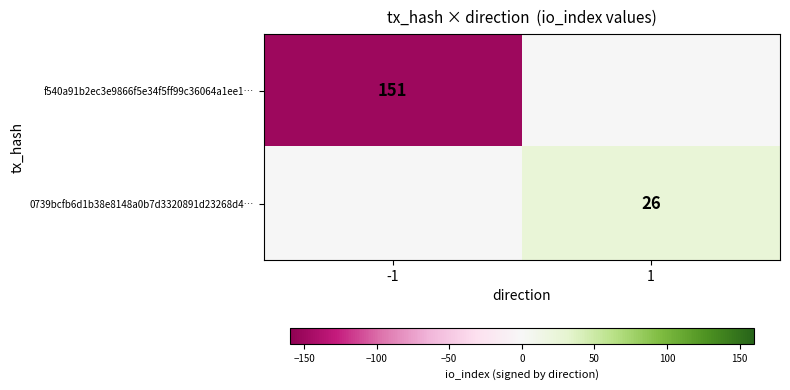

Is it true that f540a91b2ec3e9866f5e34f5ff99c36064a1ee1… equals 218 at -1?

False